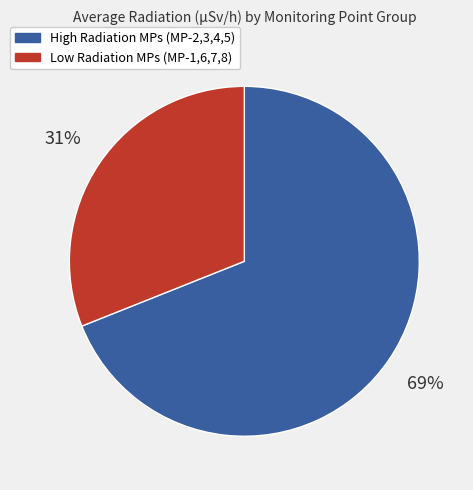

How many segments does this pie chart have?

2